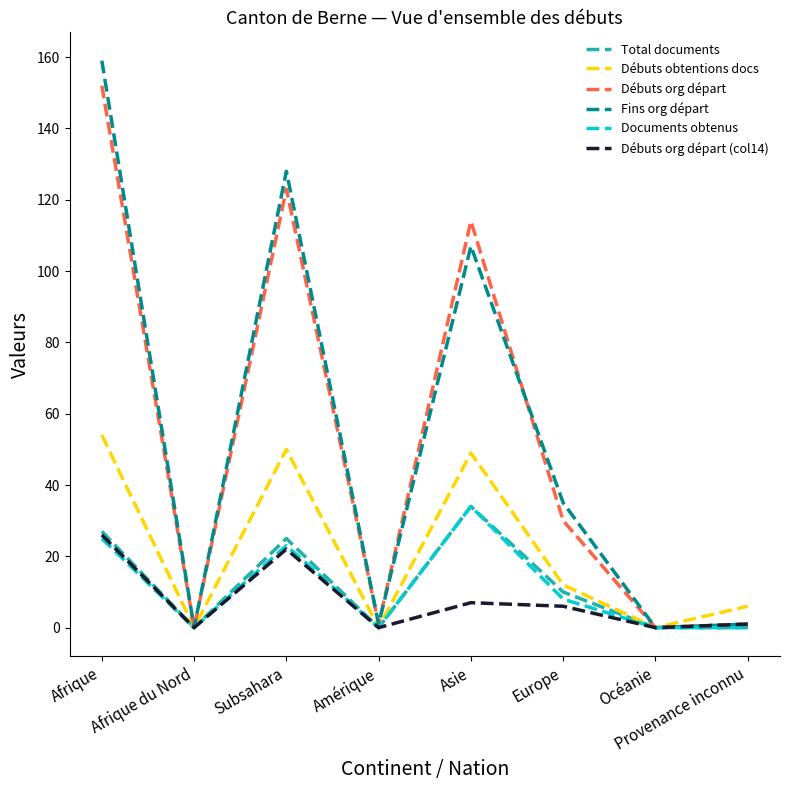

What is the approximate value of Documents obtenus at Subsahara, to the nearest 10?

20